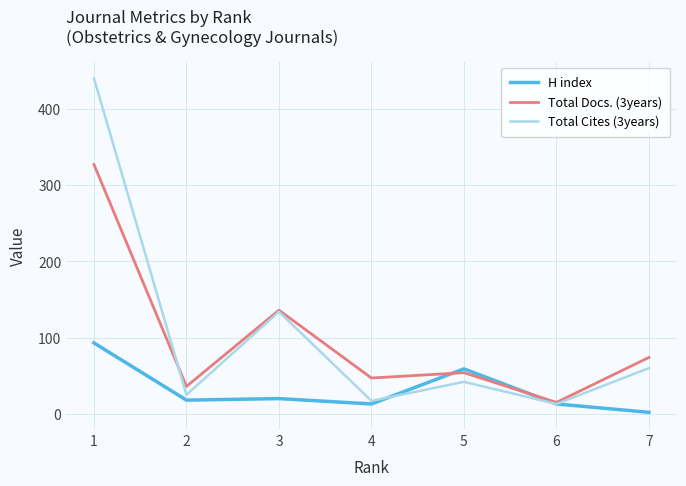

At 1, list the series in order from largest to smallest.

Total Cites (3years), Total Docs. (3years), H index